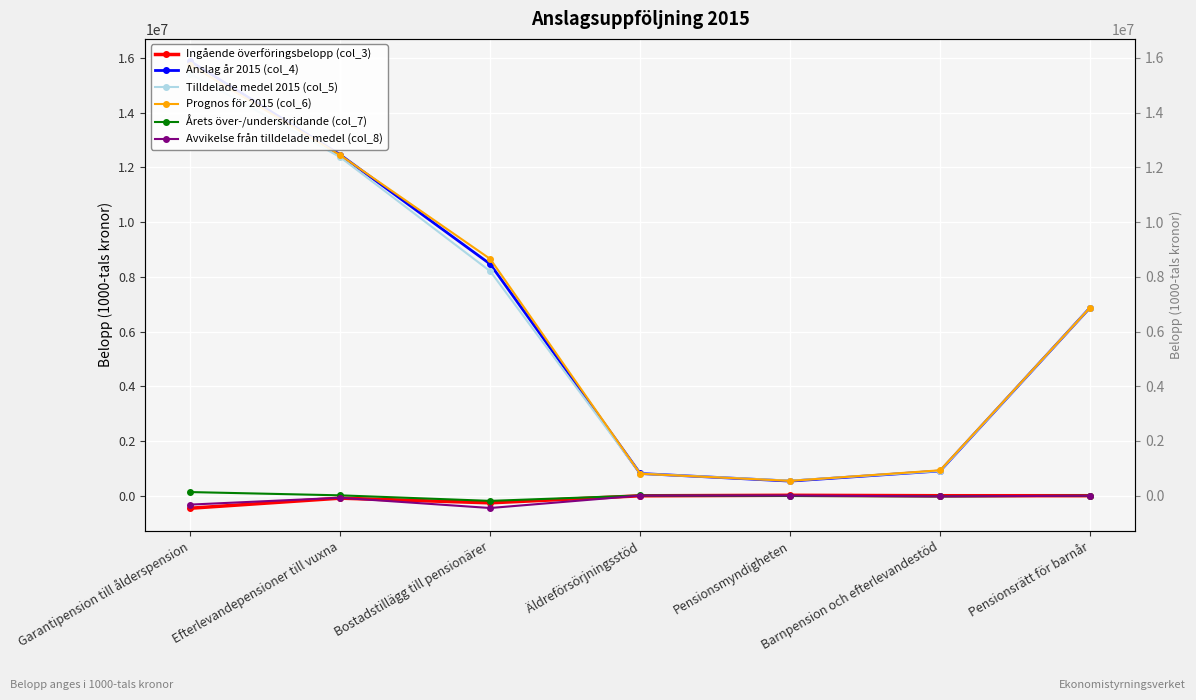

What is the total value across all series at Barnpension och efterlevandestöd?

2688238